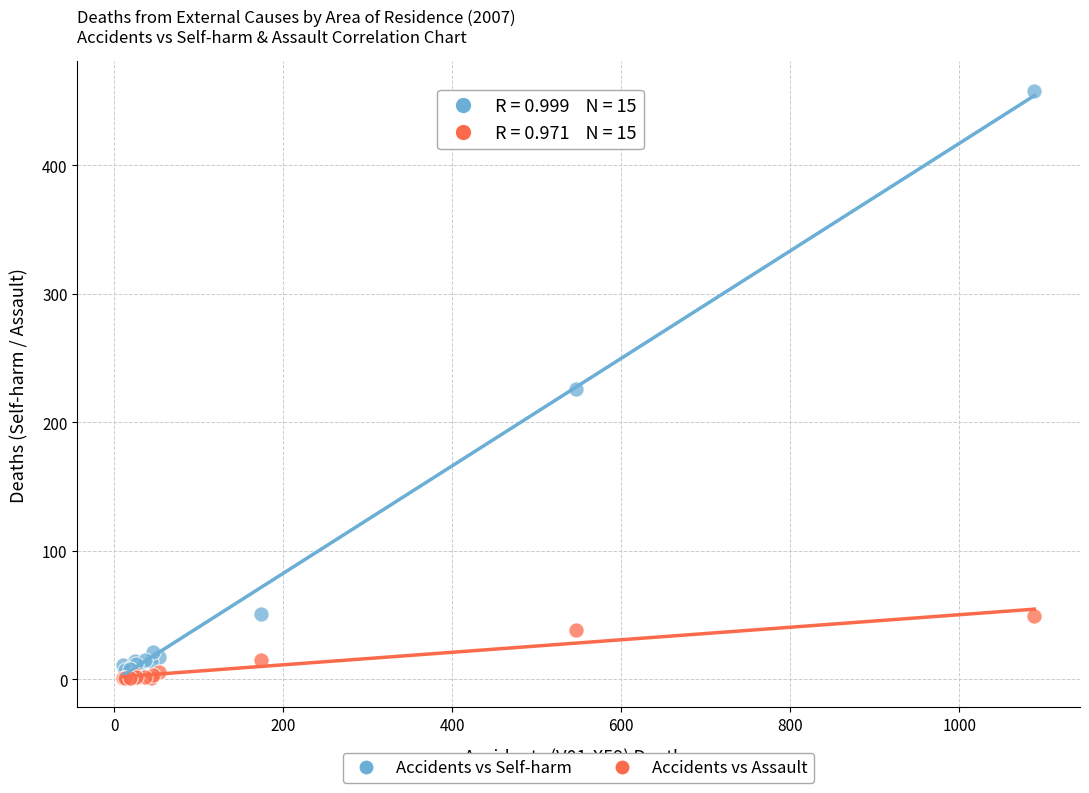

What are all the series names shown in the legend?

Accidents vs Self-harm, Accidents vs Assault